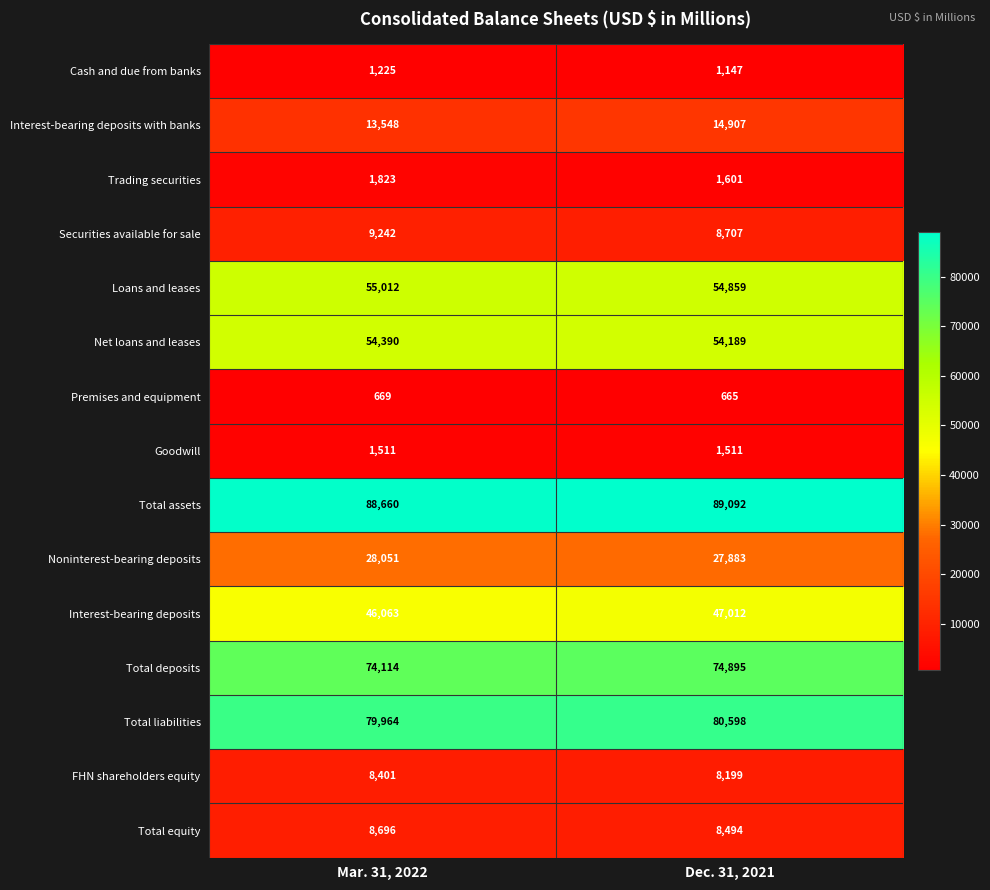

Reading left to right, list all the values displayed in this chart.

Cash and due from banks: 1225	1147
Interest-bearing deposits with banks: 13548	14907
Trading securities: 1823	1601
Securities available for sale: 9242	8707
Loans and leases: 55012	54859
Net loans and leases: 54390	54189
Premises and equipment: 669	665
Goodwill: 1511	1511
Total assets: 88660	89092
Noninterest-bearing deposits: 28051	27883
Interest-bearing deposits: 46063	47012
Total deposits: 74114	74895
Total liabilities: 79964	80598
FHN shareholders equity: 8401	8199
Total equity: 8696	8494